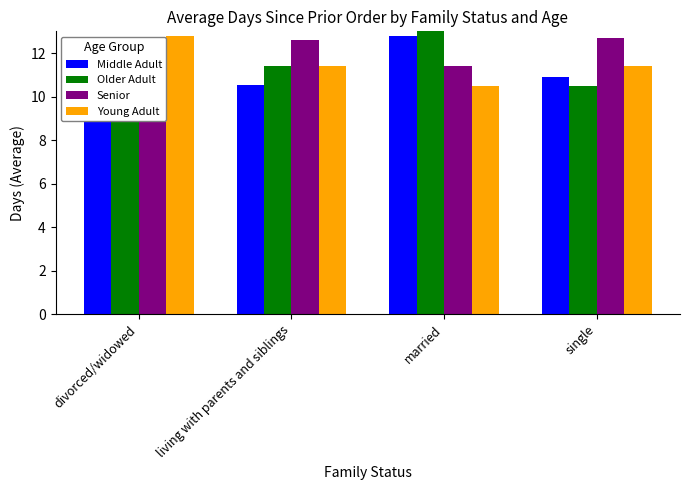

How many data points in Middle Adult are above 11?

2